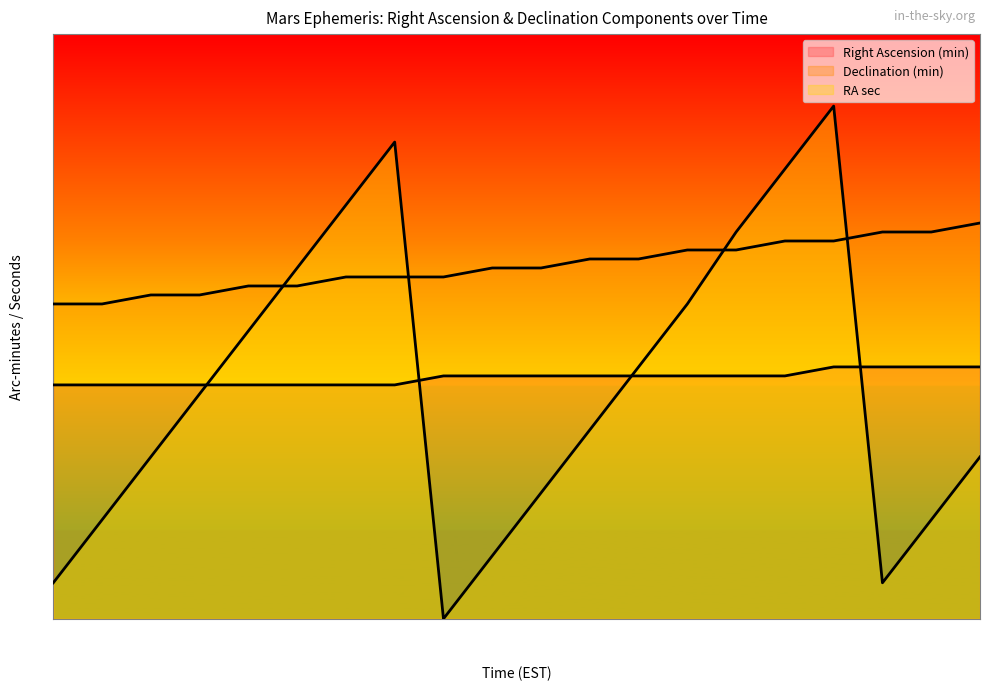

What is the sum of all RA sec values?

516